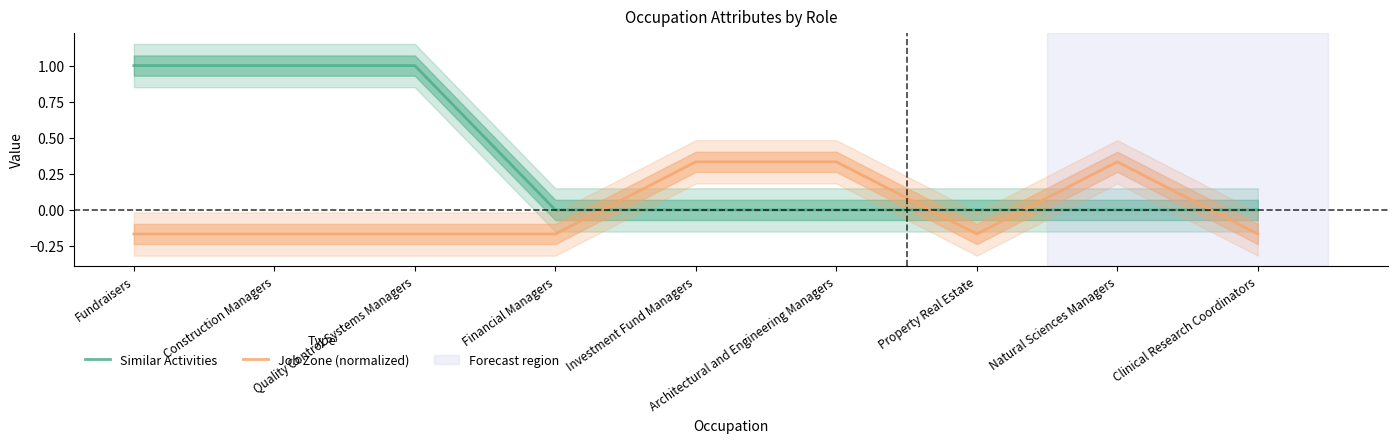

Reading left to right, extract all data points from this chart.

Similar Activities: Fundraisers=1.0	Construction Managers=1.0	Quality Control Systems Managers=1.0	Financial Managers=0.0	Investment Fund Managers=0.0	Architectural and Engineering Managers=0.0	Property Real Estate=0.0	Natural Sciences Managers=0.0	Clinical Research Coordinators=0.0
Job Zone (normalized): Fundraisers=-0.2	Construction Managers=-0.2	Quality Control Systems Managers=-0.2	Financial Managers=-0.2	Investment Fund Managers=0.3	Architectural and Engineering Managers=0.3	Property Real Estate=-0.2	Natural Sciences Managers=0.3	Clinical Research Coordinators=-0.2